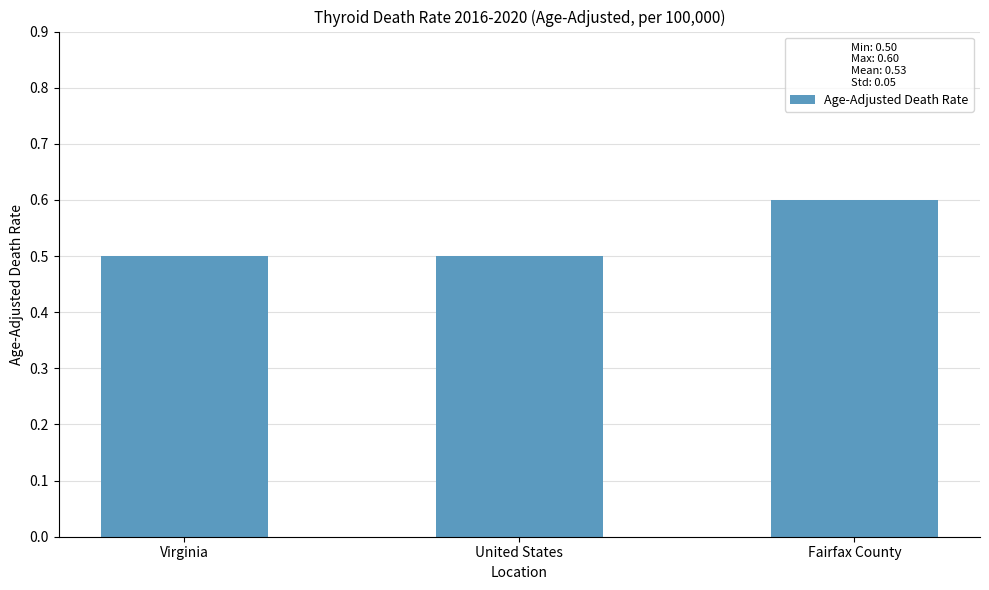

What is the difference between the maximum and minimum values?

0.1